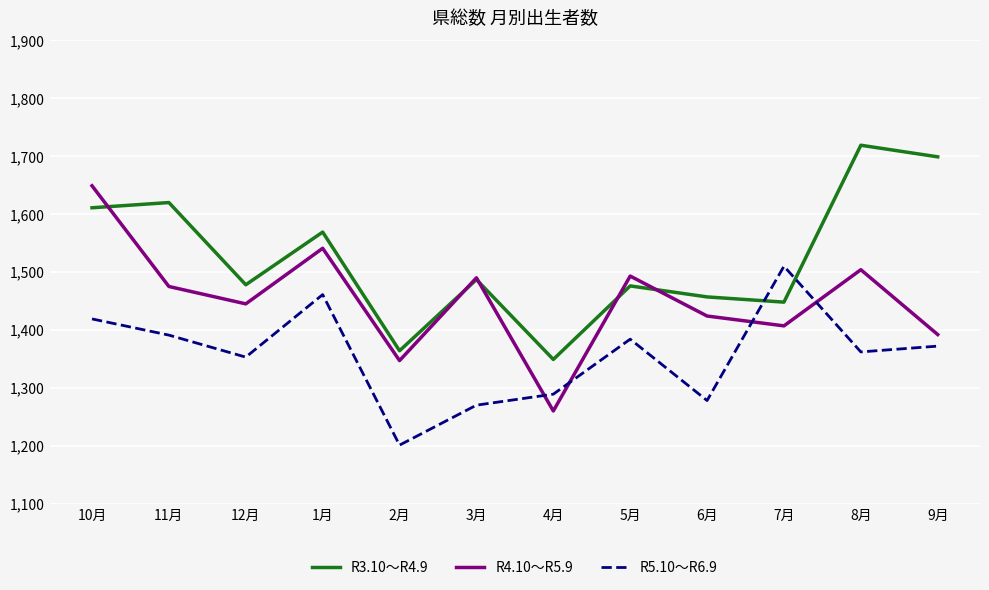

Between 1月 and 2月, which series saw the biggest shift?

R5.10～R6.9